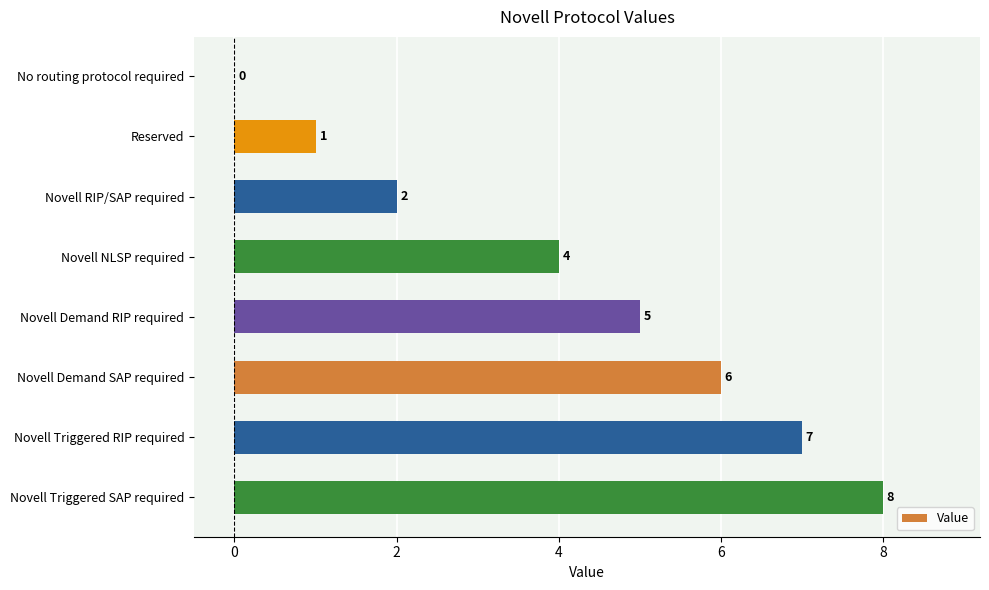

At which label is the value closest to 4?

Novell NLSP required